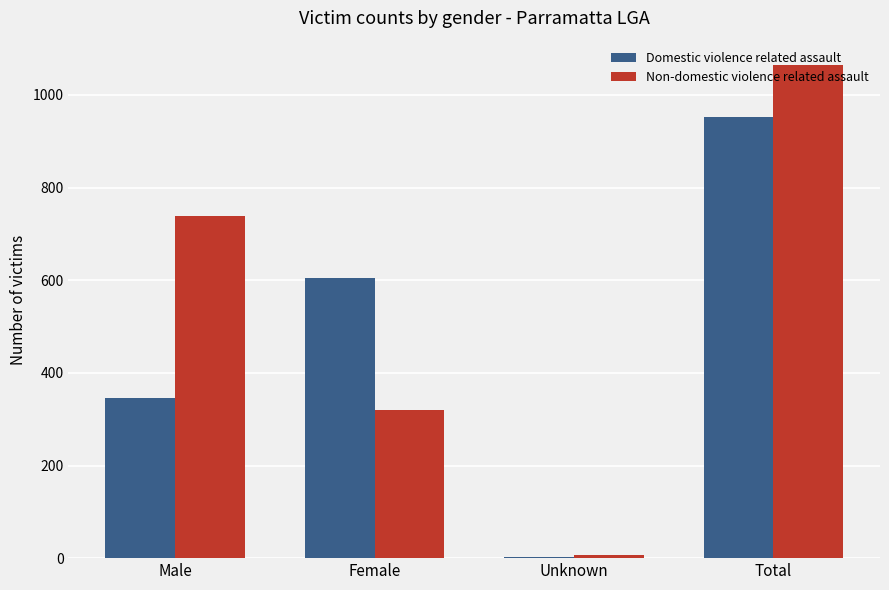

At which category is the sum across all series the highest?

Total